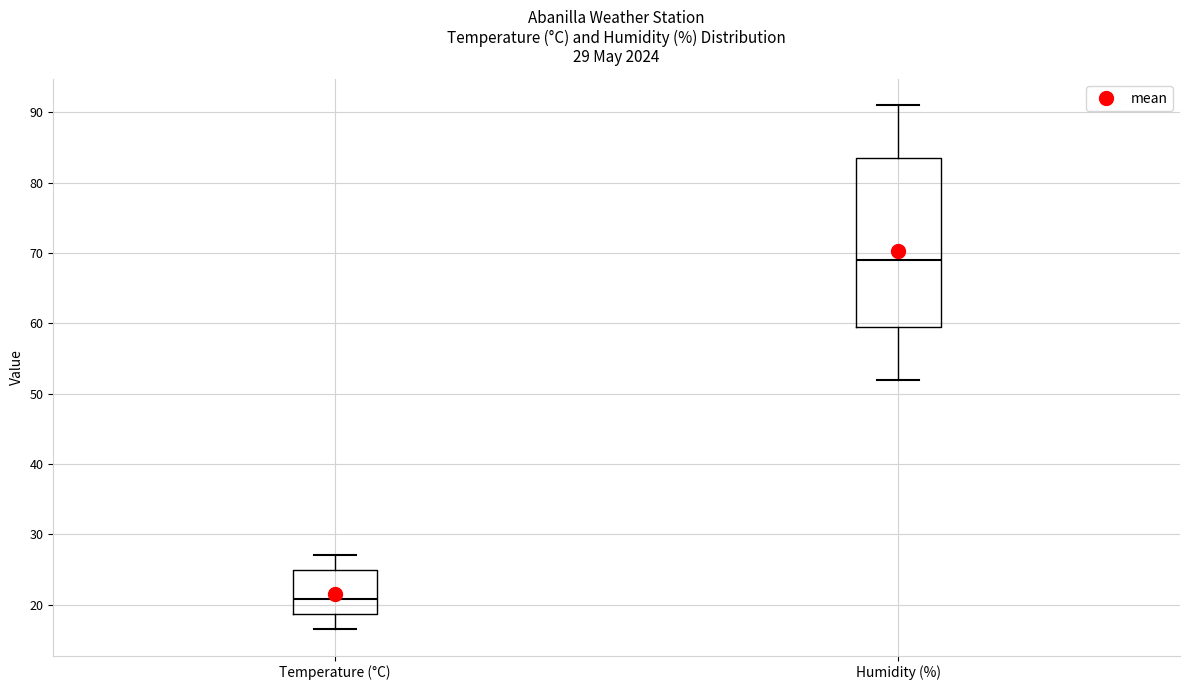

Which box's median line is the lowest?

Temperature (°C)